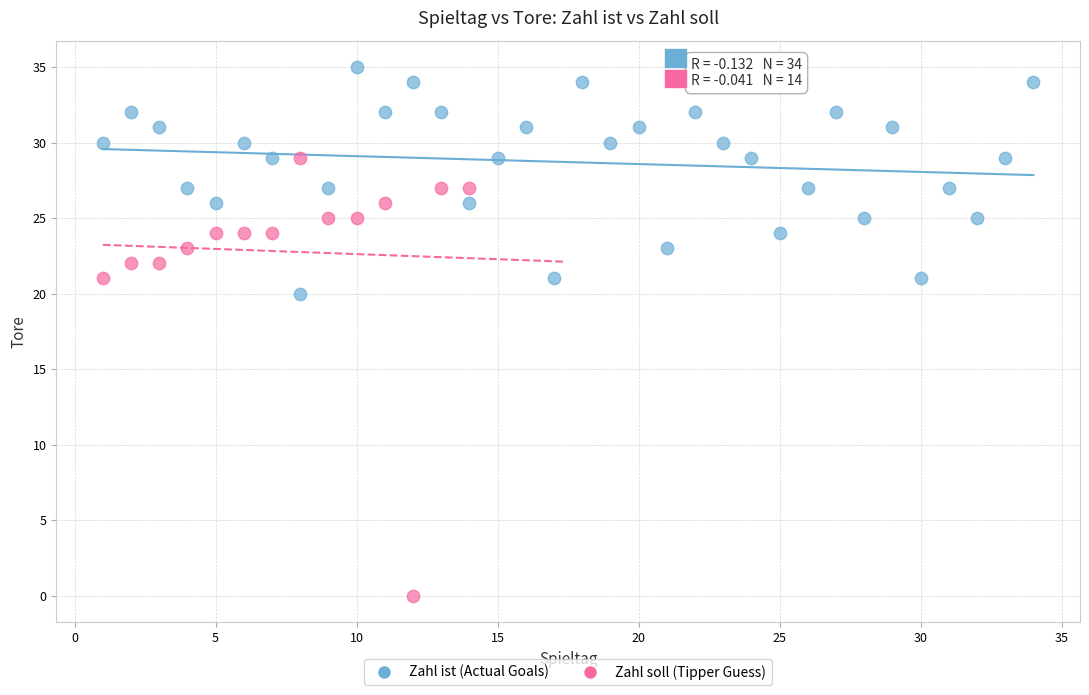

Which series reaches the maximum Y coordinate?

Zahl ist (Actual Goals)